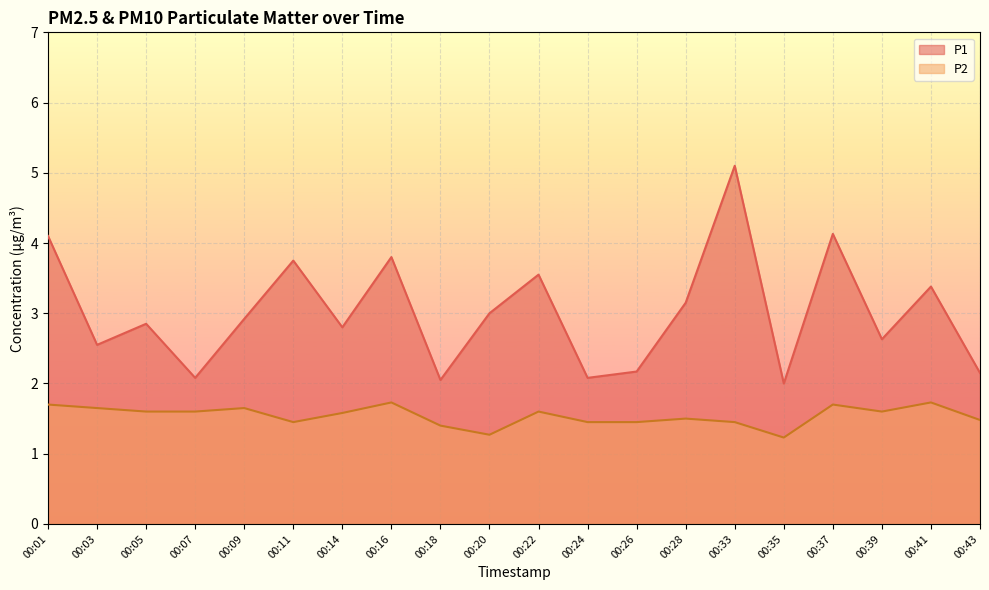

How many interior local peaks does the P1 series have?

7